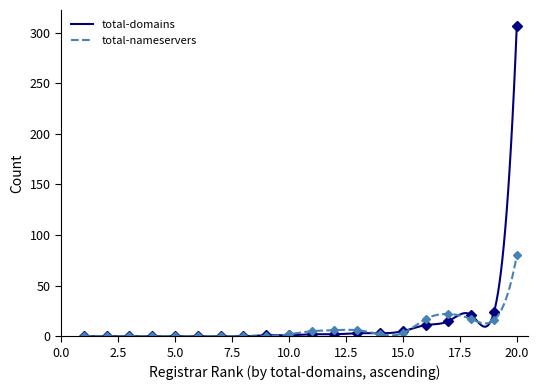

What is the maximum value for total-nameservers?

80.0